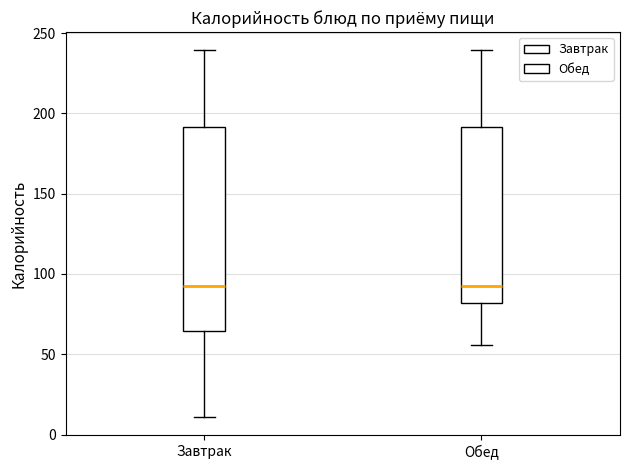

Reading left to right, read every box against the y-axis: the position of its median line, the range the box covers, and the ends of its whiskers. The values are not printed on the chart, so give them approximately, as read against the axis.

Завтрак: median 90, box 65 to 190, whiskers 10 to 240
Обед: median 90, box 80 to 190, whiskers 55 to 240